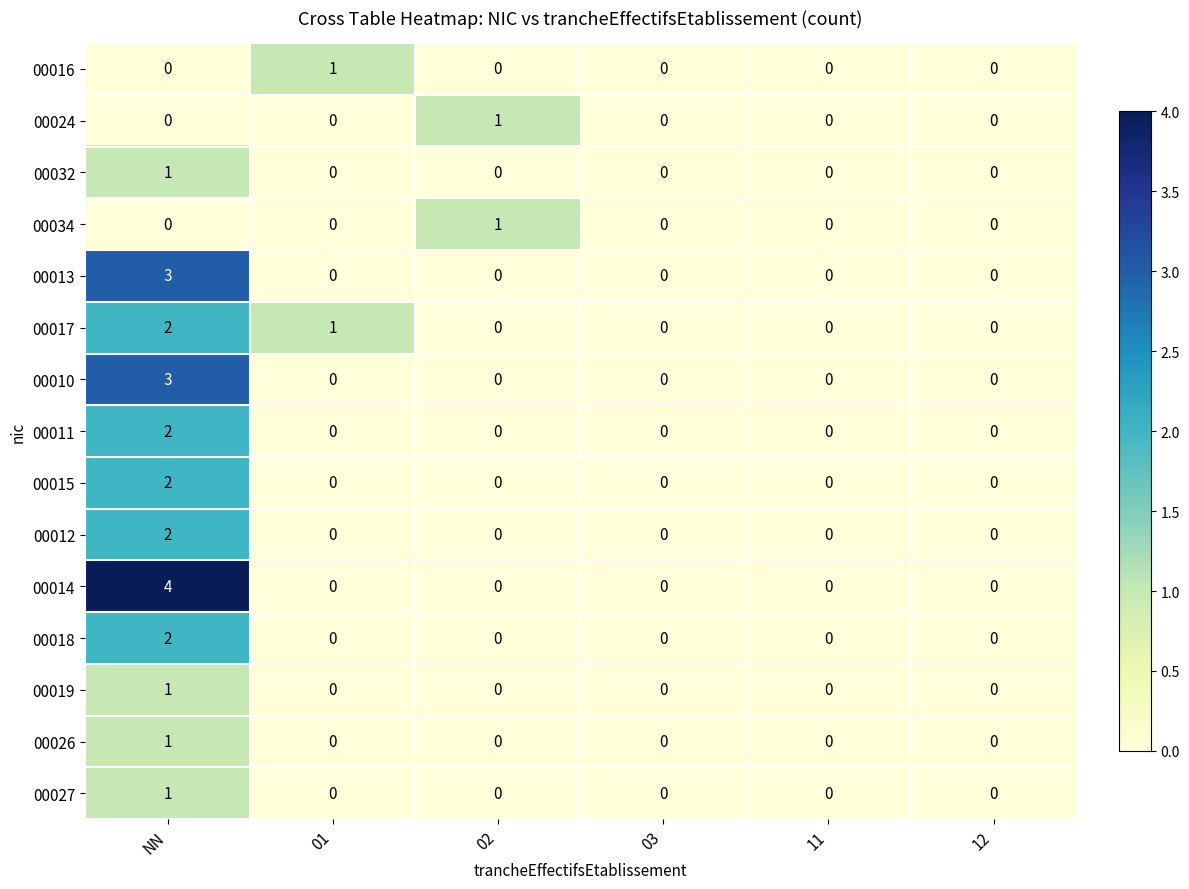

What is the sum of all 00017 values?

3